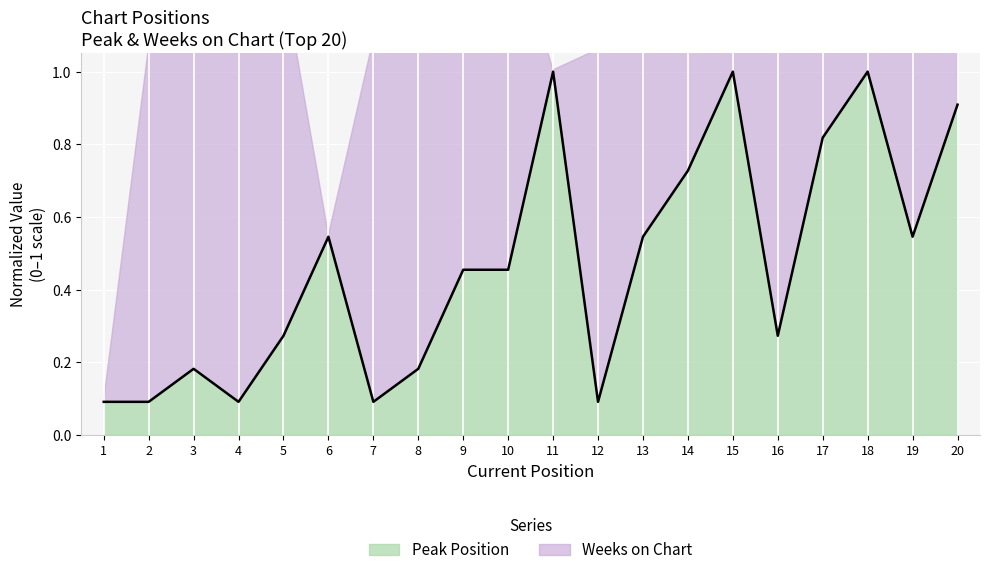

What is the value of the 5th point from the left?

0.3